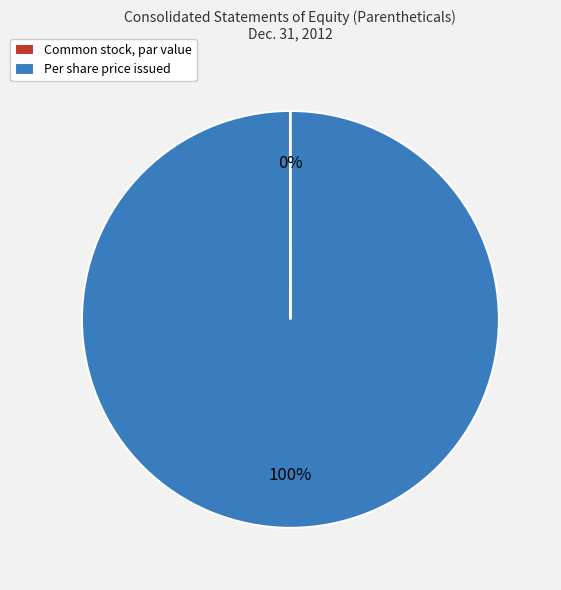

What percentage is the Per share price issued slice, to the nearest percent?

100%